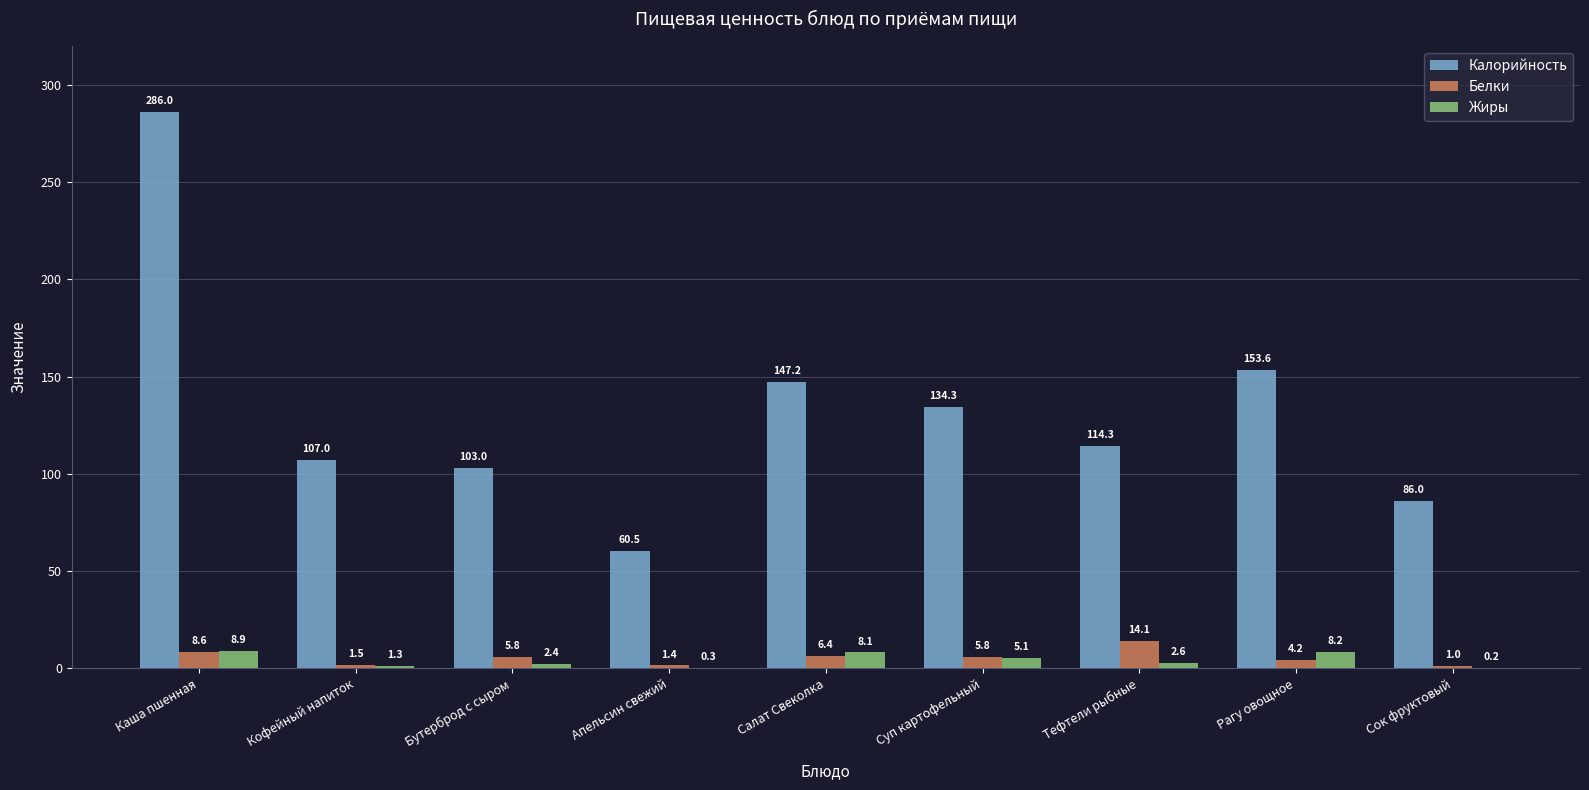

Which series changed the most between Тефтели рыбные and Сок фруктовый?

Калорийность